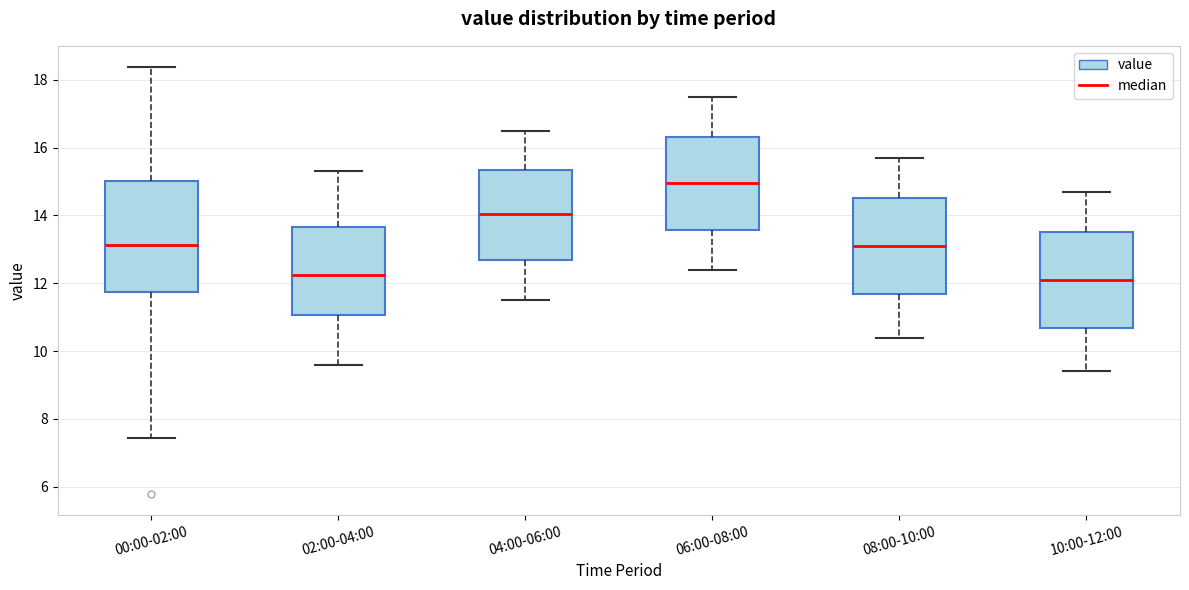

Reading left to right, transcribe this box plot: for each box, give where its median line is, the range the box spans, and where its two whiskers end, as read against the y-axis. The values are not printed on the chart, so give them approximately, as read against the axis.

00:00-02:00: median 13.2, box 11.8 to 15.0, whiskers 7.4 to 18.4
02:00-04:00: median 12.2, box 11.0 to 13.6, whiskers 9.6 to 15.4
04:00-06:00: median 14.0, box 12.6 to 15.4, whiskers 11.6 to 16.6
06:00-08:00: median 15.0, box 13.6 to 16.4, whiskers 12.4 to 17.6
08:00-10:00: median 13.2, box 11.6 to 14.6, whiskers 10.4 to 15.8
10:00-12:00: median 12.2, box 10.6 to 13.6, whiskers 9.4 to 14.8